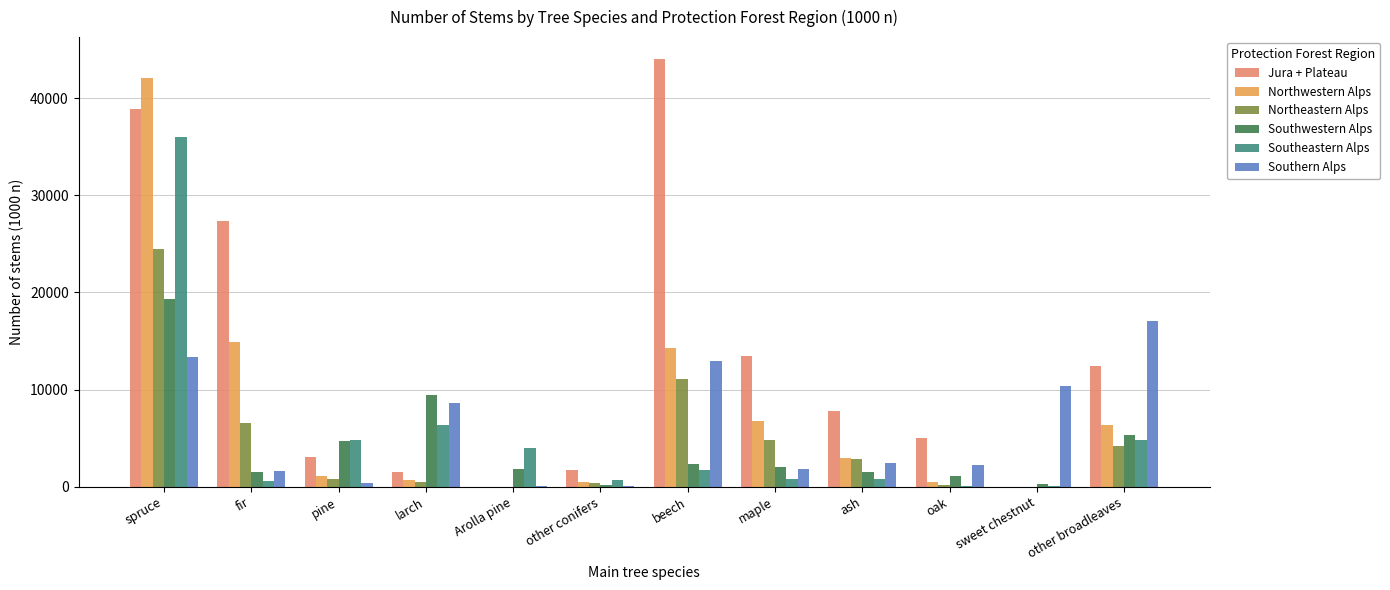

Is it true that Southeastern Alps equals 1669 at beech?

True